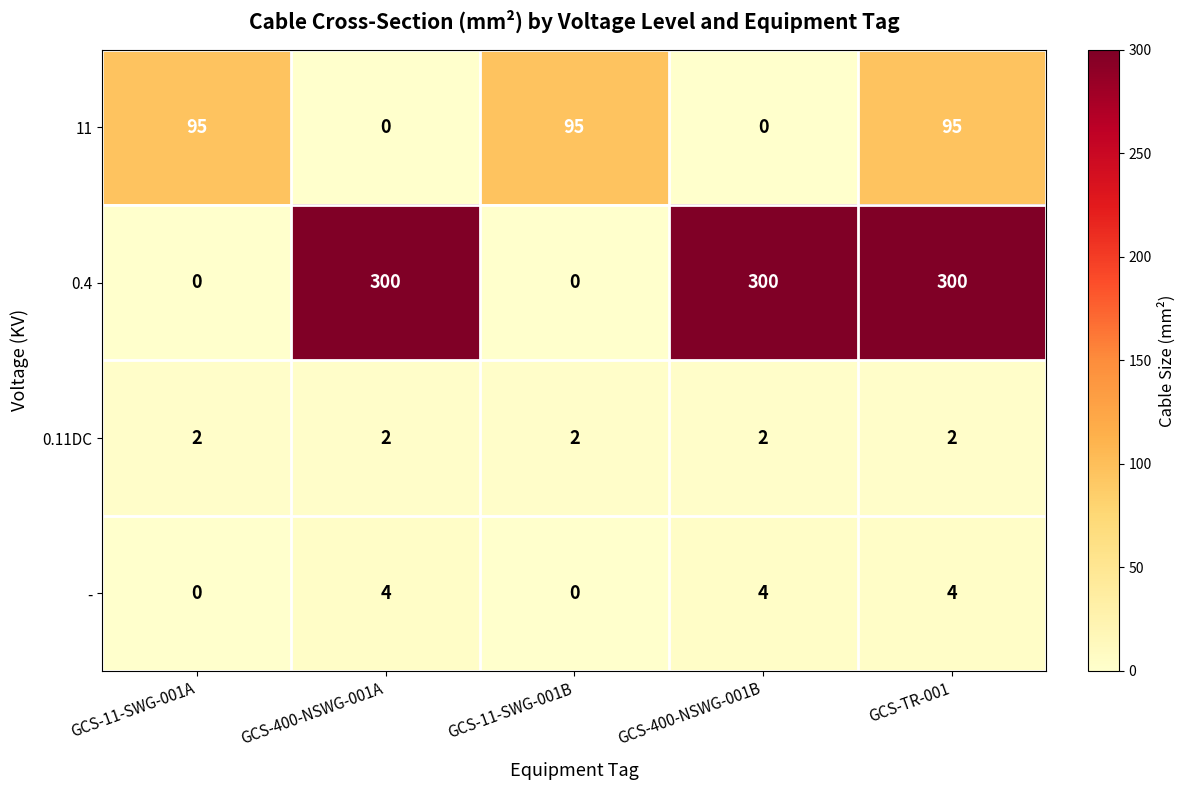

The - series shows 2 at GCS-11-SWG-001A. True or false?

False